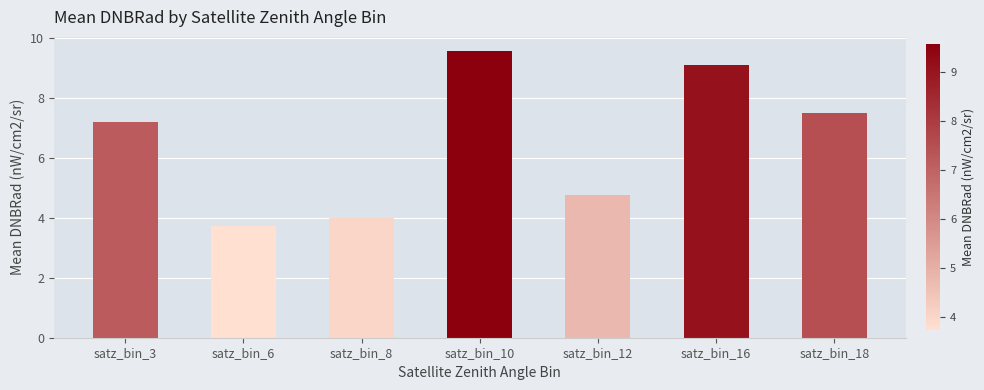

What is the change in value from satz_bin_12 to satz_bin_16?

+4.3